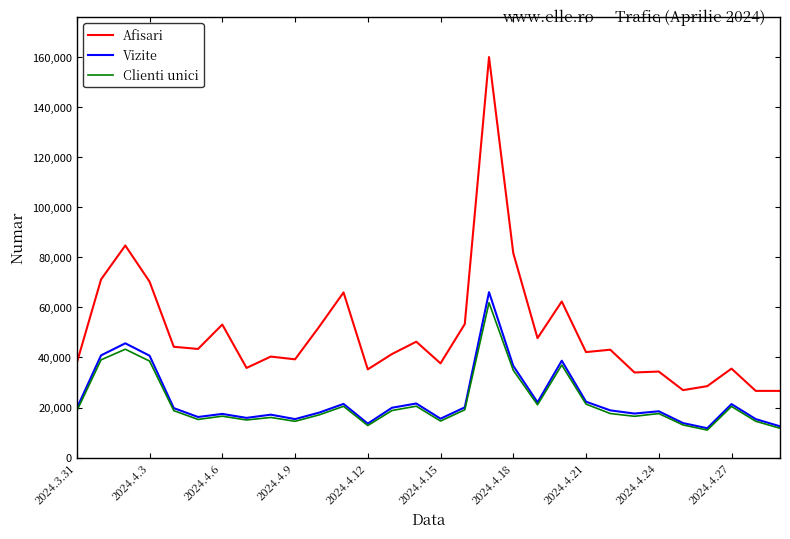

Which series has the largest total across all categories?

Afisari